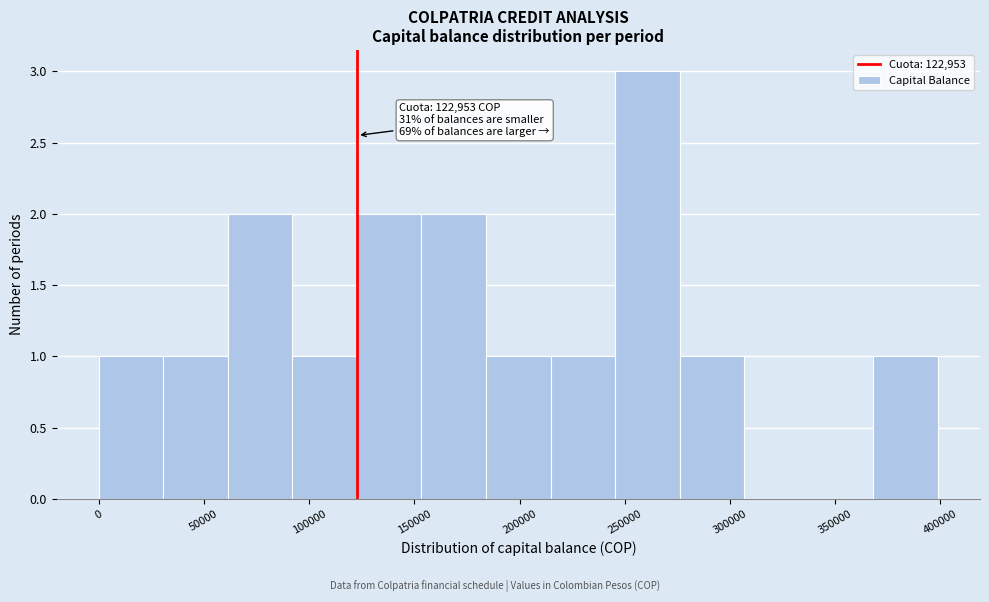

Which range on the x-axis has the tallest bar?

245000 to 275000